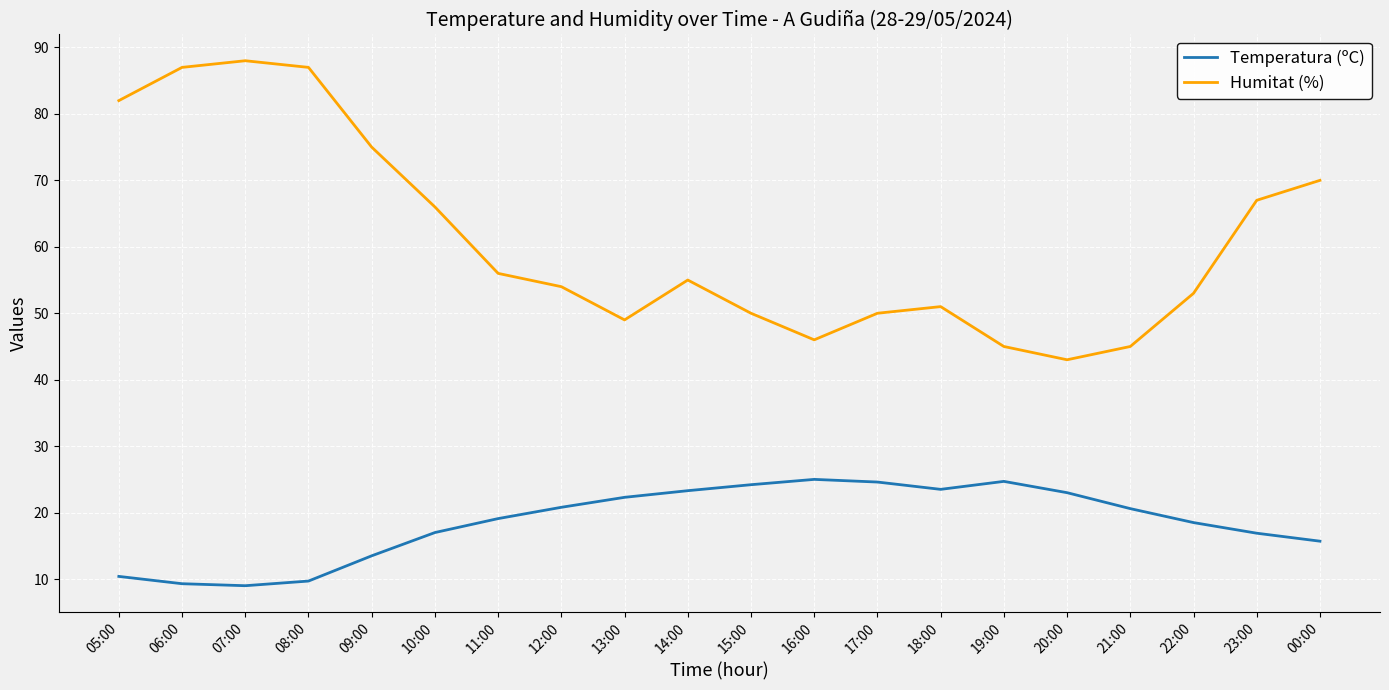

What is the minimum value shown in the chart?

9.0